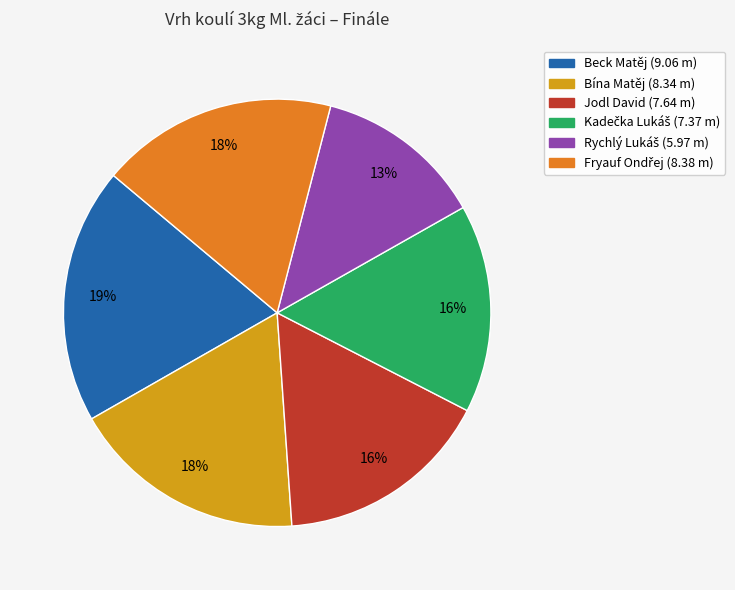

Count the number of slices in the pie.

6